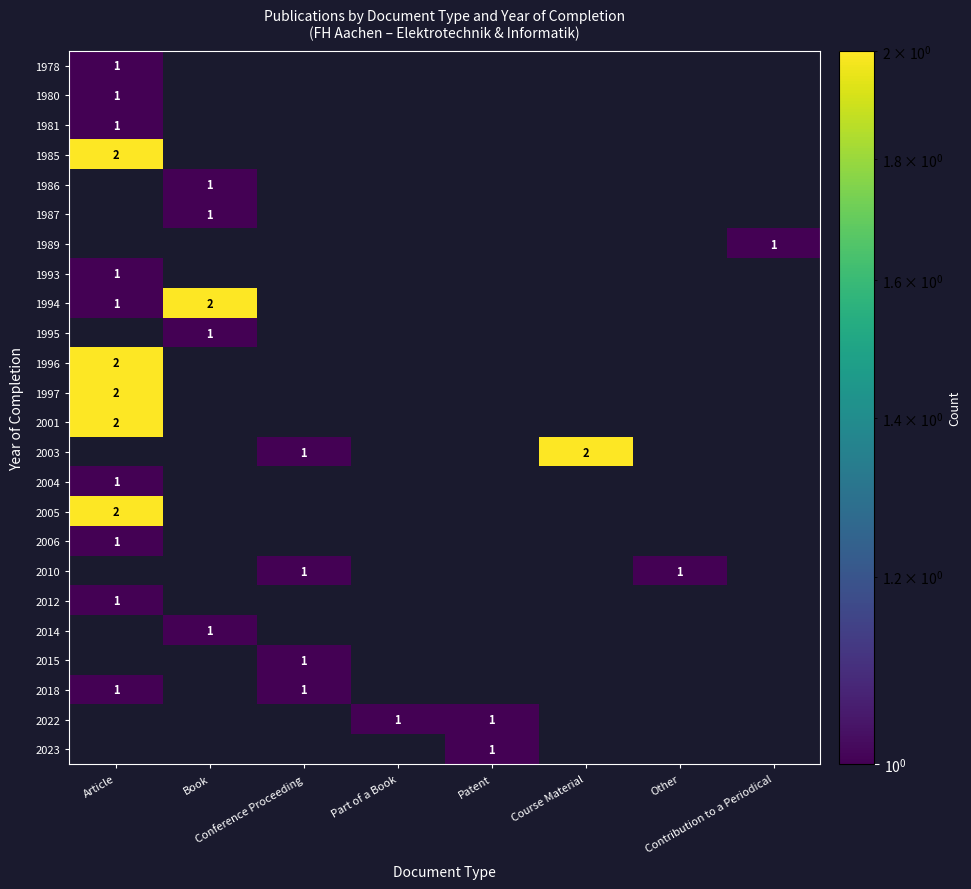

What is the highest value of the 2018 series?

1.0